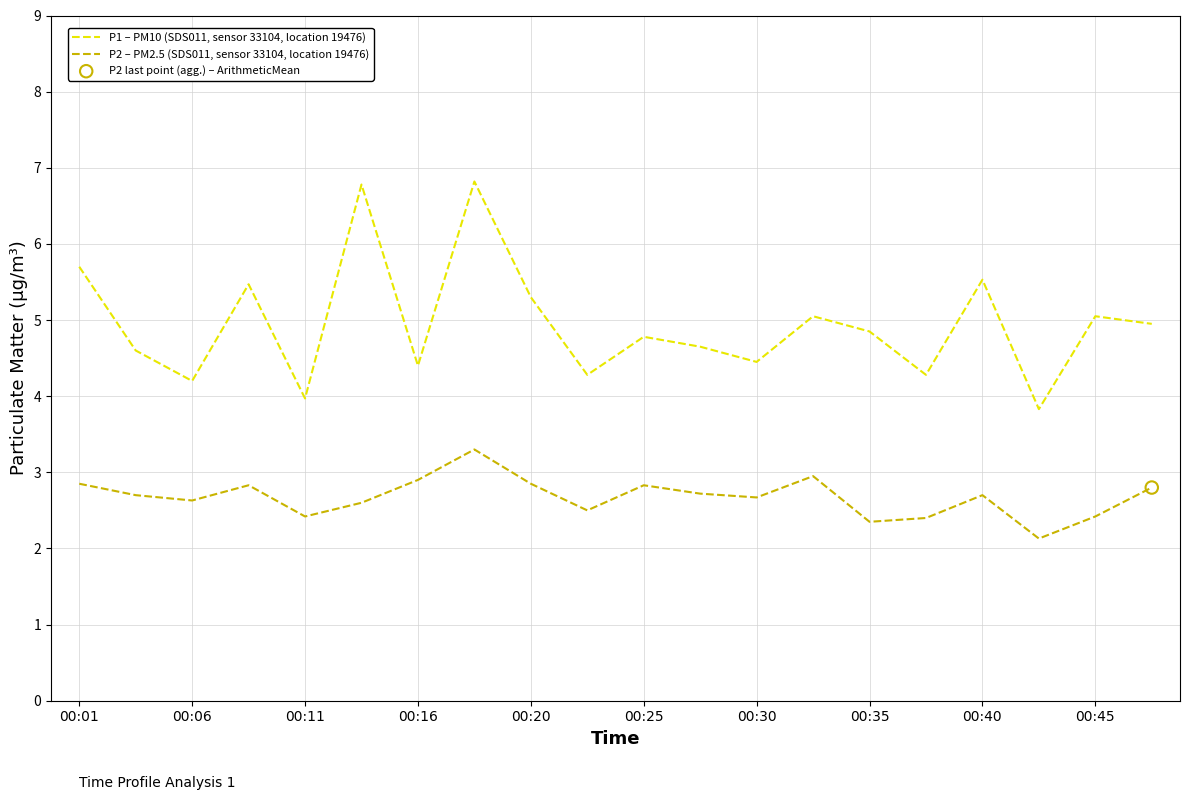

At how many categories does at least one series exceed 2?

20